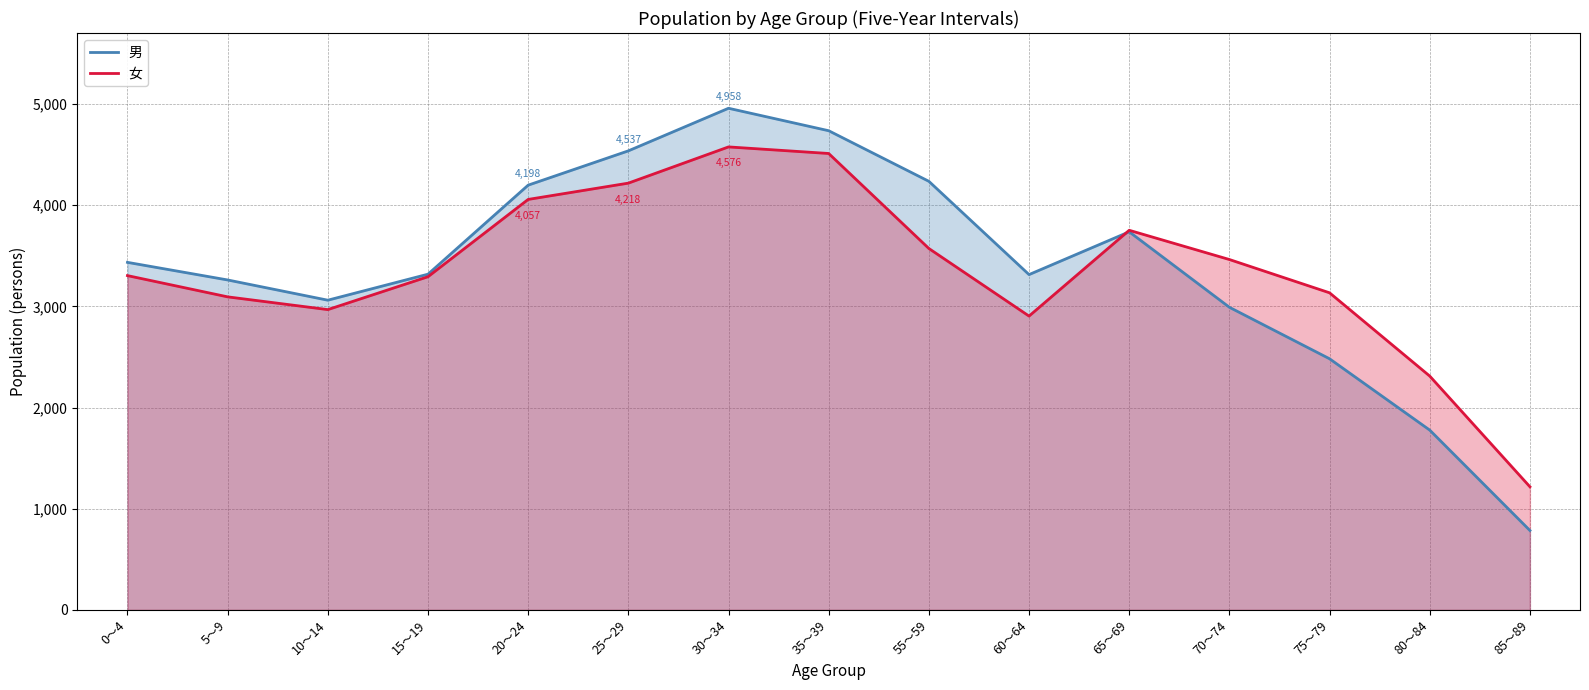

Reading left to right, transcribe all the data shown in this chart.

男 (line): 3435	3261	3061	3318	4198	4537	4958	4736	4236	3314	3737	2991	2482	1777	785
女 (line): 3304	3094	2968	3293	4057	4218	4576	4511	3572	2904	3752	3463	3134	2311	1217